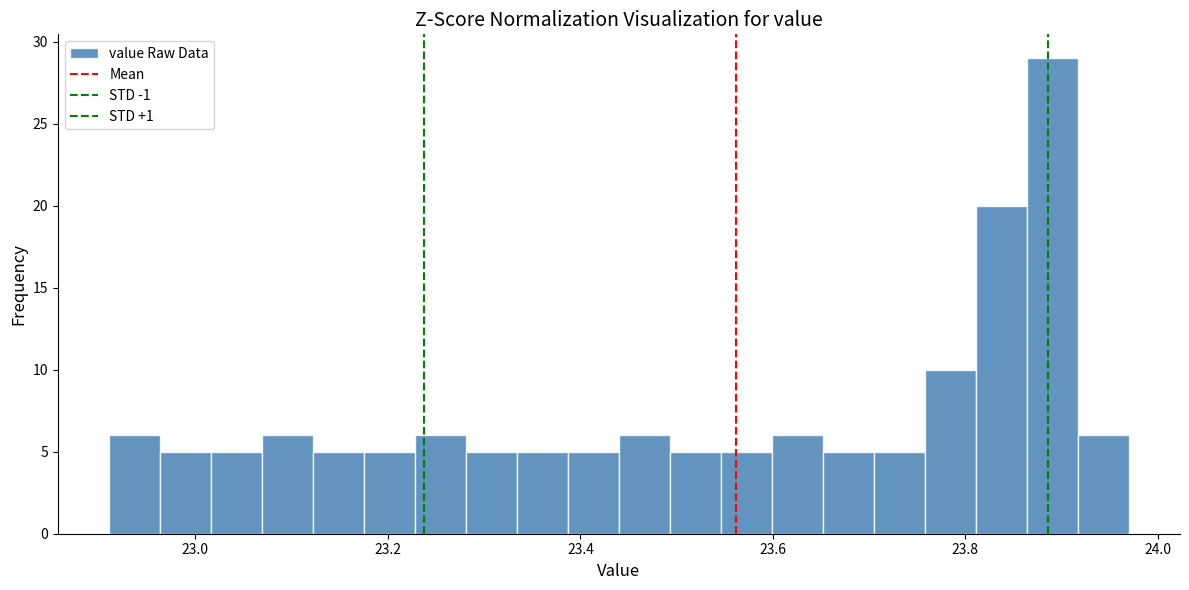

Read against the x-axis, roughly where is the centre of the tallest bar?

23.90